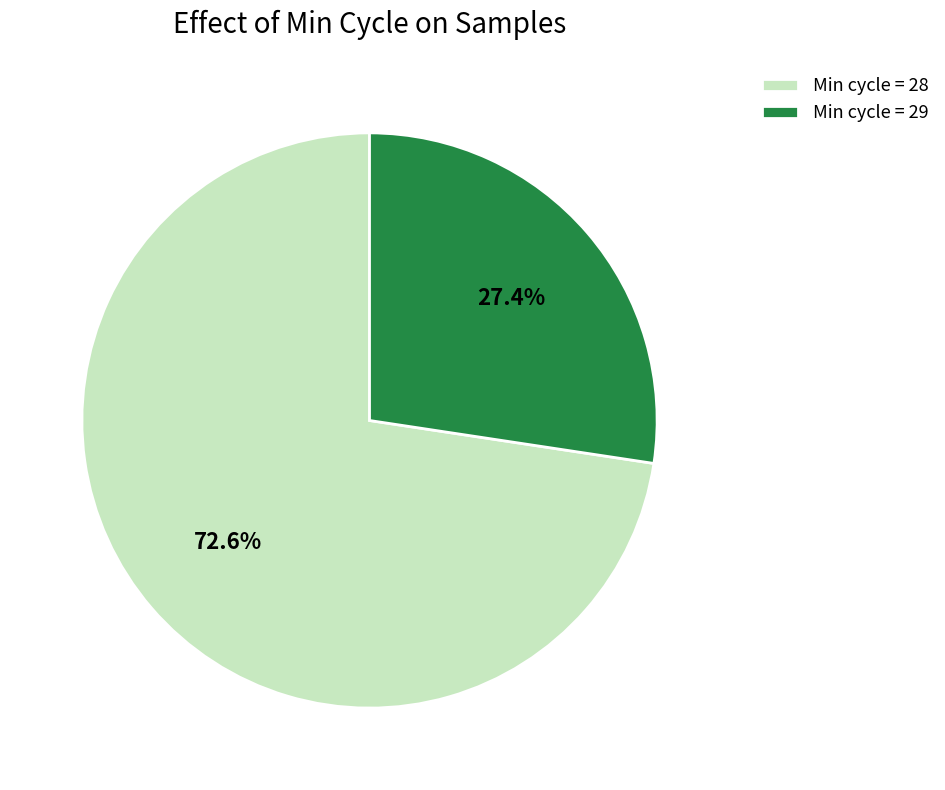

Which has a higher value, Min cycle = 29 or Min cycle = 28?

Min cycle = 28